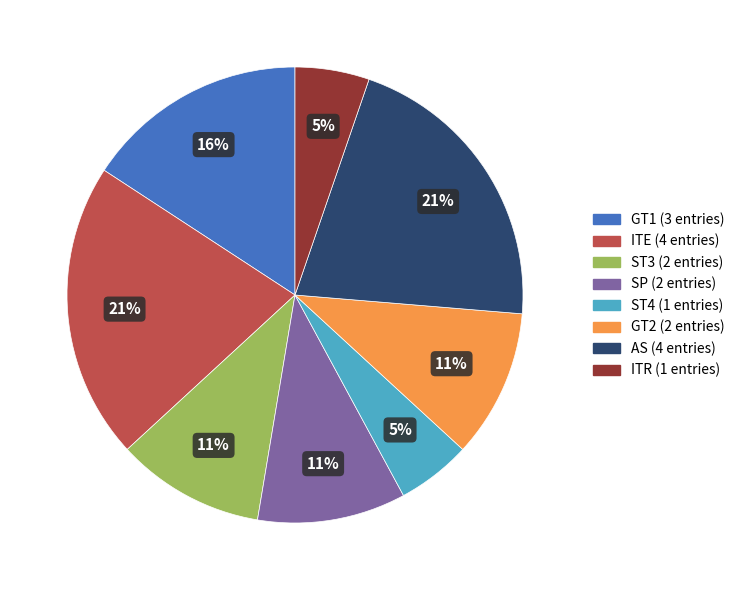

Combined, do GT2 and ITR account for over 50%?

No